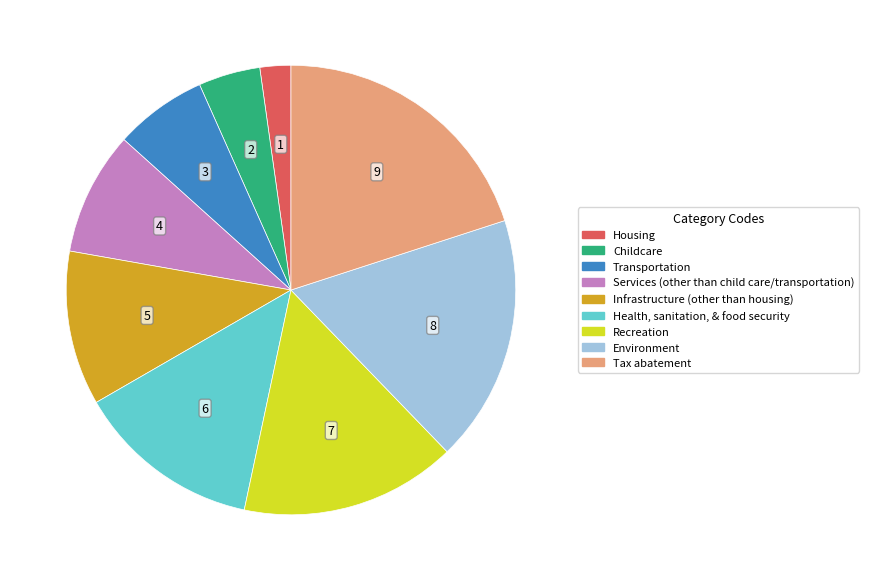

What is the smallest slice in the pie chart?

Housing